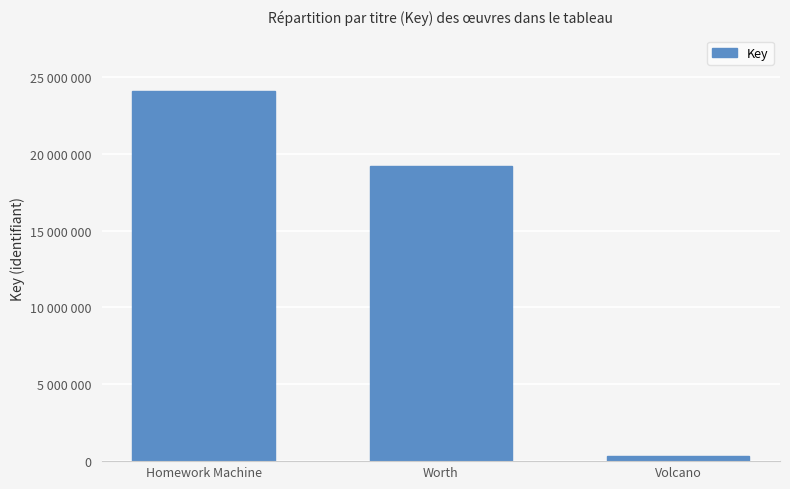

Does the chart contain any negative values?

No